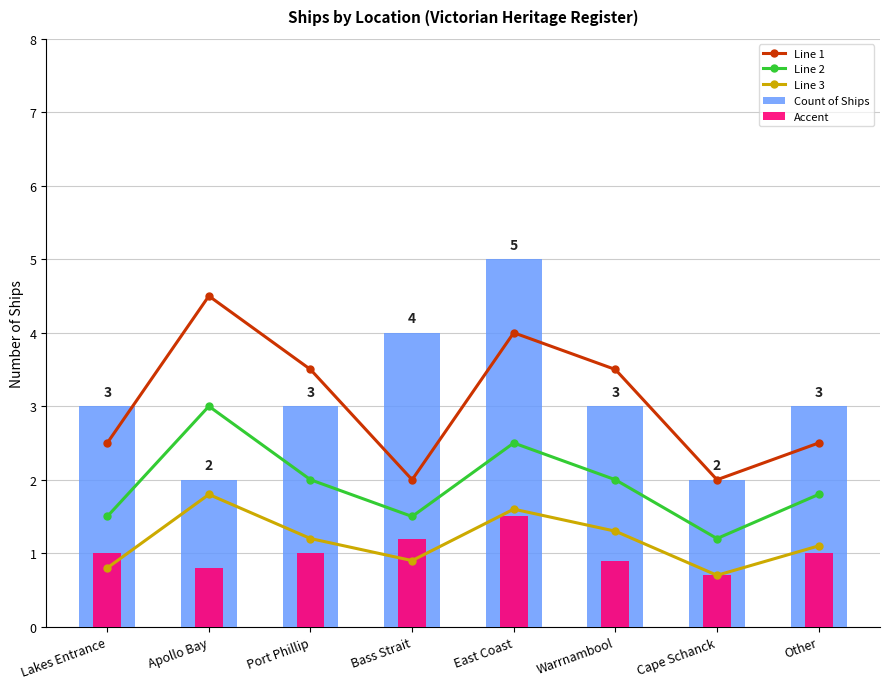

Reading left to right, extract all data points from this chart.

Line 1: Lakes Entrance=2.5	Apollo Bay=4.5	Port Phillip=3.5	Bass Strait=2.0	East Coast=4.0	Warrnambool=3.5	Cape Schanck=2.0	Other=2.5
Line 2: Lakes Entrance=1.5	Apollo Bay=3.0	Port Phillip=2.0	Bass Strait=1.5	East Coast=2.5	Warrnambool=2.0	Cape Schanck=1.2	Other=1.8
Line 3: Lakes Entrance=0.8	Apollo Bay=1.8	Port Phillip=1.2	Bass Strait=0.9	East Coast=1.6	Warrnambool=1.3	Cape Schanck=0.7	Other=1.1
Count of Ships: Lakes Entrance=3.0	Apollo Bay=2.0	Port Phillip=3.0	Bass Strait=4.0	East Coast=5.0	Warrnambool=3.0	Cape Schanck=2.0	Other=3.0
Accent: Lakes Entrance=1.0	Apollo Bay=0.8	Port Phillip=1.0	Bass Strait=1.2	East Coast=1.5	Warrnambool=0.9	Cape Schanck=0.7	Other=1.0